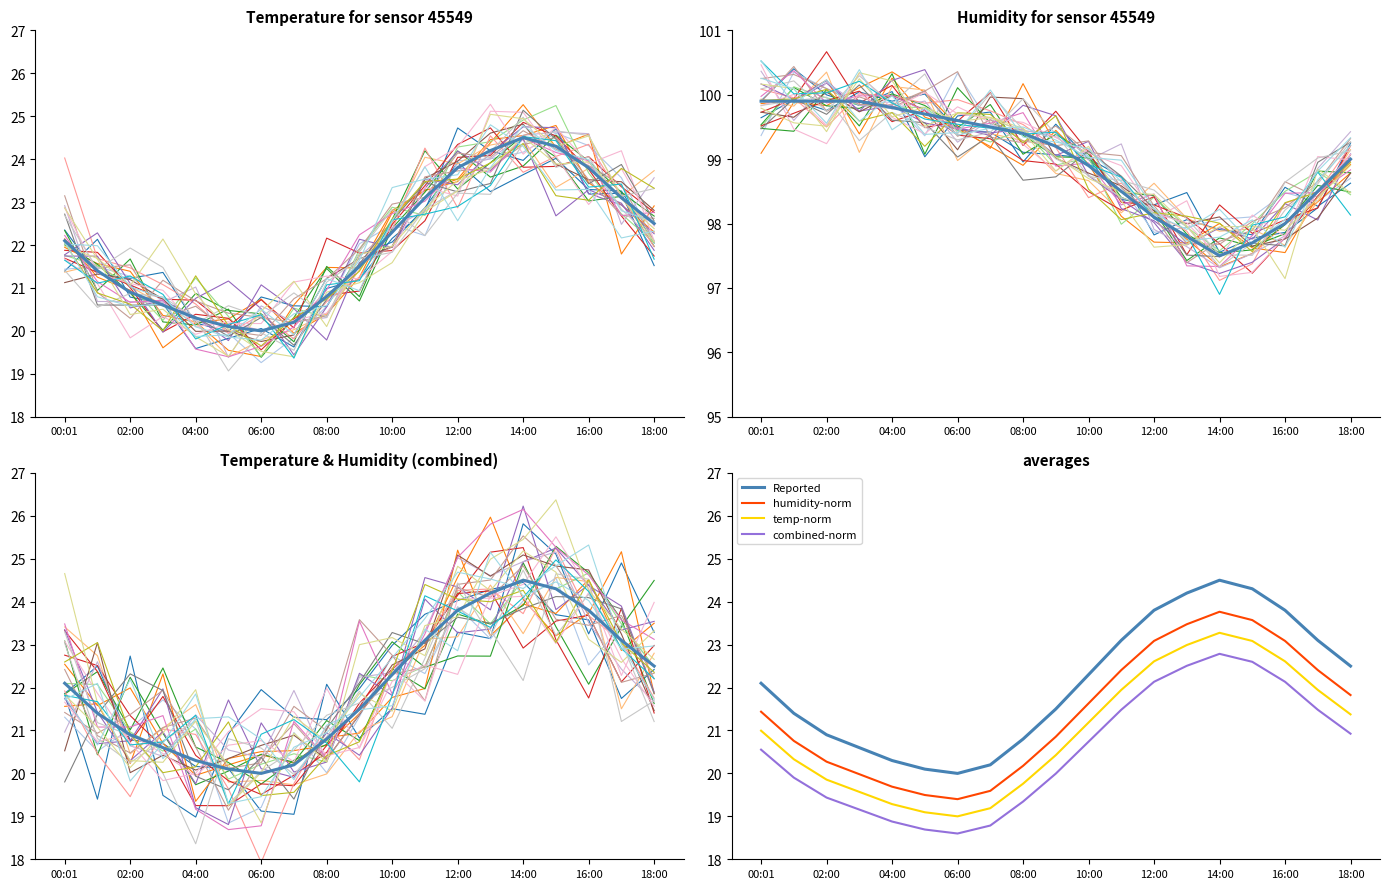

What are all the series names shown in the legend?

Reported, humidity-norm, temp-norm, combined-norm